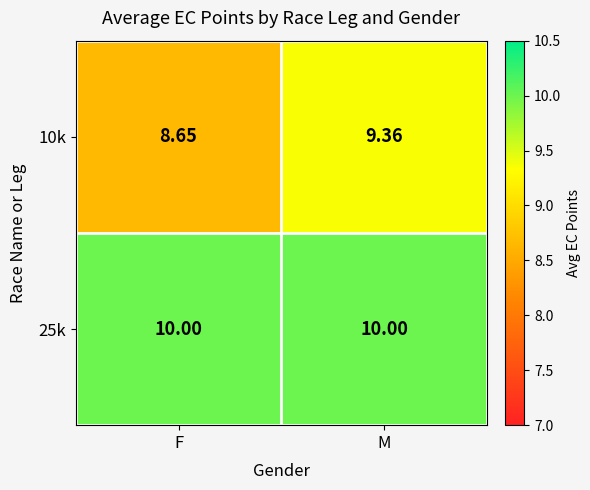

At F, list the series in order from smallest to largest.

10k, 25k